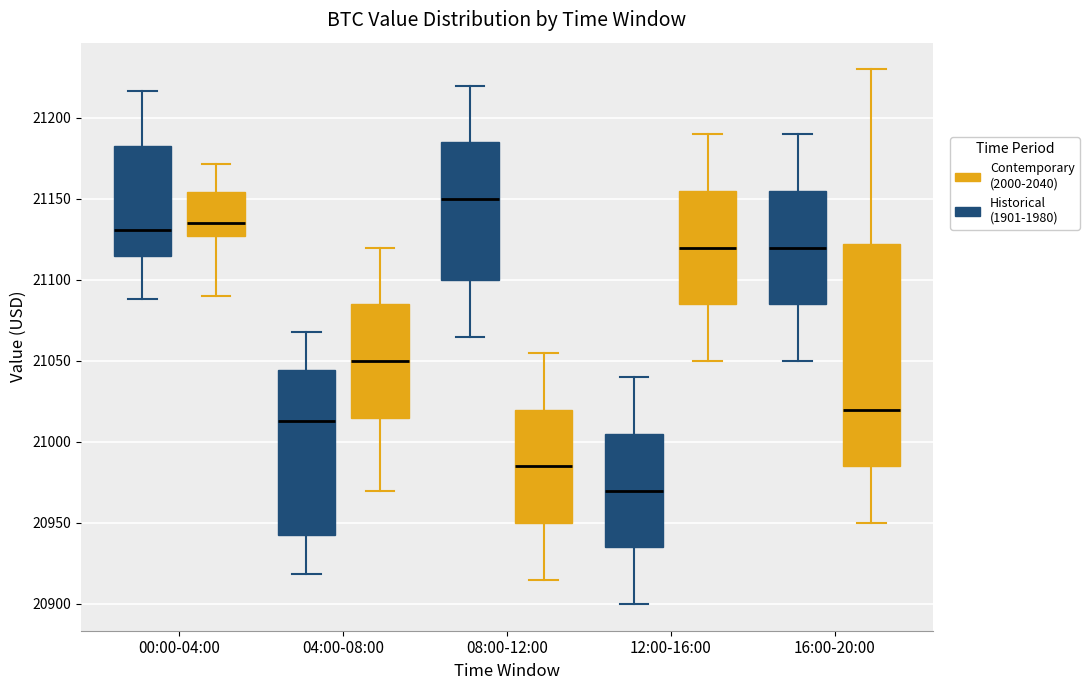

Reading left to right, read every box against the y-axis: the position of its median line, the range the box covers, and the ends of its whiskers. The values are not printed on the chart, so give them approximately, as read against the axis.

00:00-04:00 (Historical (1901-1980)): median 21130, box 21115 to 21185, whiskers 21090 to 21215
00:00-04:00 (Contemporary (2000-2040)): median 21135, box 21125 to 21155, whiskers 21090 to 21170
04:00-08:00 (Historical (1901-1980)): median 21015, box 20945 to 21045, whiskers 20920 to 21070
04:00-08:00 (Contemporary (2000-2040)): median 21050, box 21015 to 21085, whiskers 20970 to 21120
08:00-12:00 (Historical (1901-1980)): median 21150, box 21100 to 21185, whiskers 21065 to 21220
08:00-12:00 (Contemporary (2000-2040)): median 20985, box 20950 to 21020, whiskers 20915 to 21055
12:00-16:00 (Historical (1901-1980)): median 20970, box 20935 to 21005, whiskers 20900 to 21040
12:00-16:00 (Contemporary (2000-2040)): median 21120, box 21085 to 21155, whiskers 21050 to 21190
16:00-20:00 (Historical (1901-1980)): median 21120, box 21085 to 21155, whiskers 21050 to 21190
16:00-20:00 (Contemporary (2000-2040)): median 21020, box 20985 to 21125, whiskers 20950 to 21230